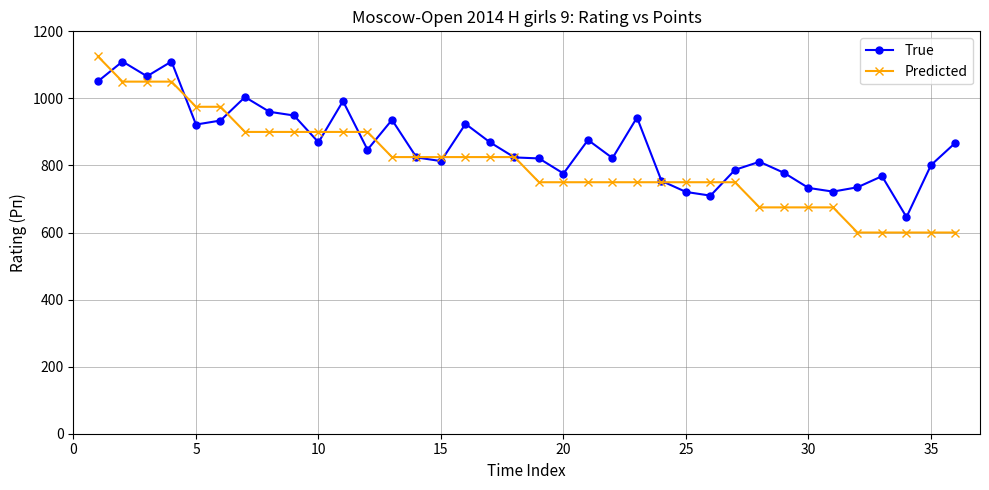

True or false: True has more than 0 points higher than both neighbors.

True